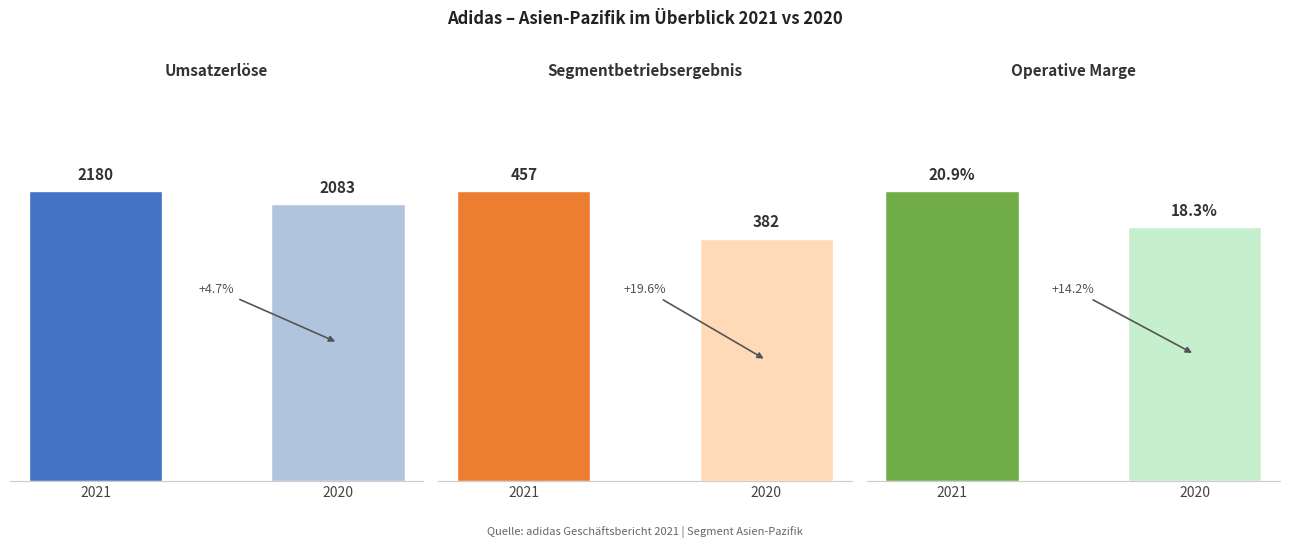

Is the value of Segmentbetriebsergebnis at 2020 greater than the value of Operative Marge at 2021?

Yes